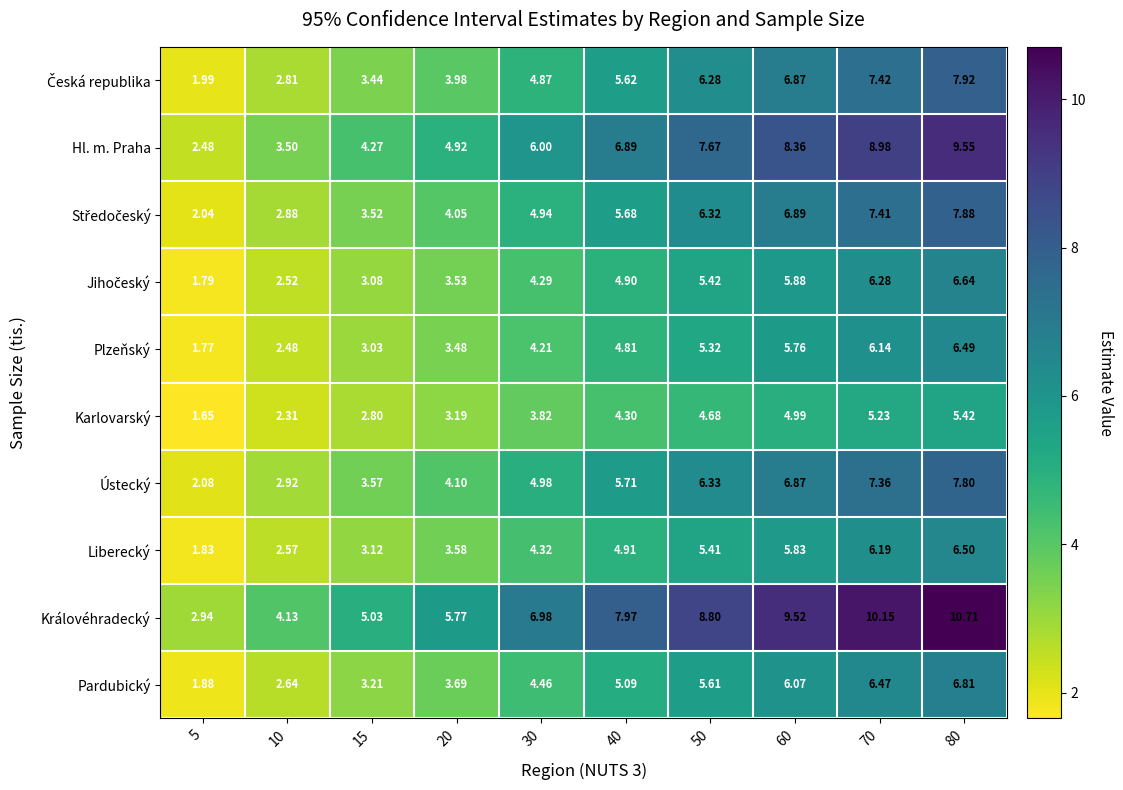

Between 5 and 70, which series saw the biggest shift?

Královéhradecký